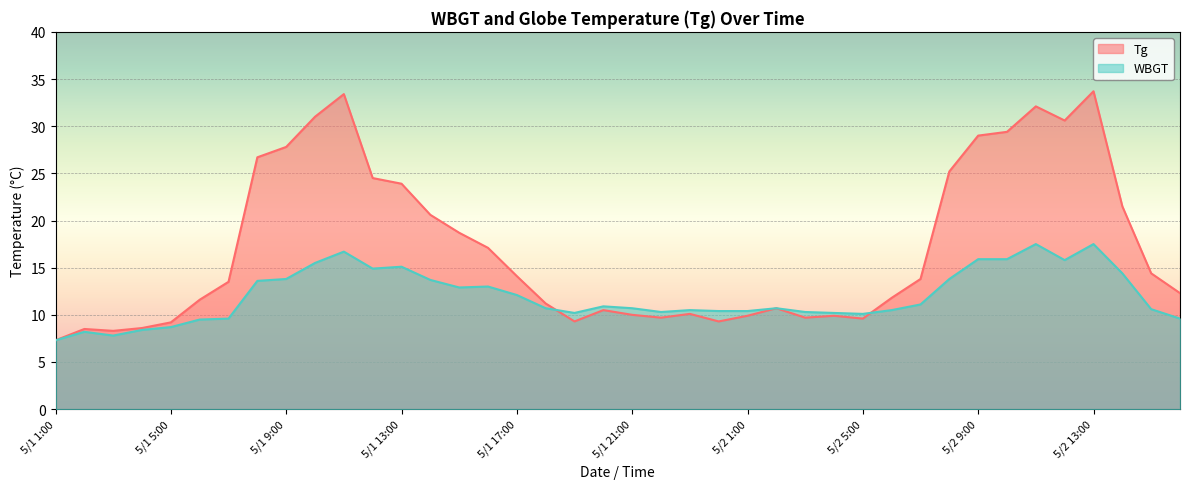

The value of WBGT at 5/2 15:00 is 15.5. True or false?

False